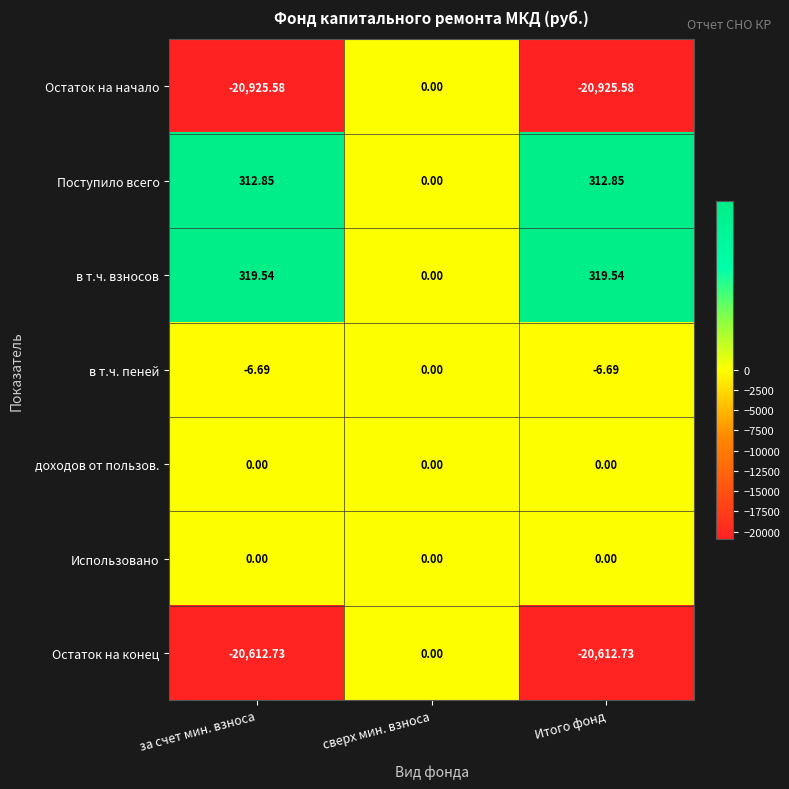

Which series has the largest total across all categories?

в т.ч. взносов